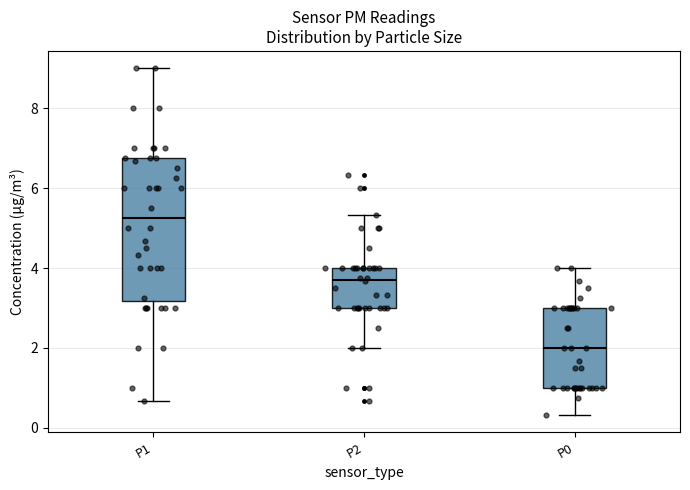

Which box has the highest median line?

P1